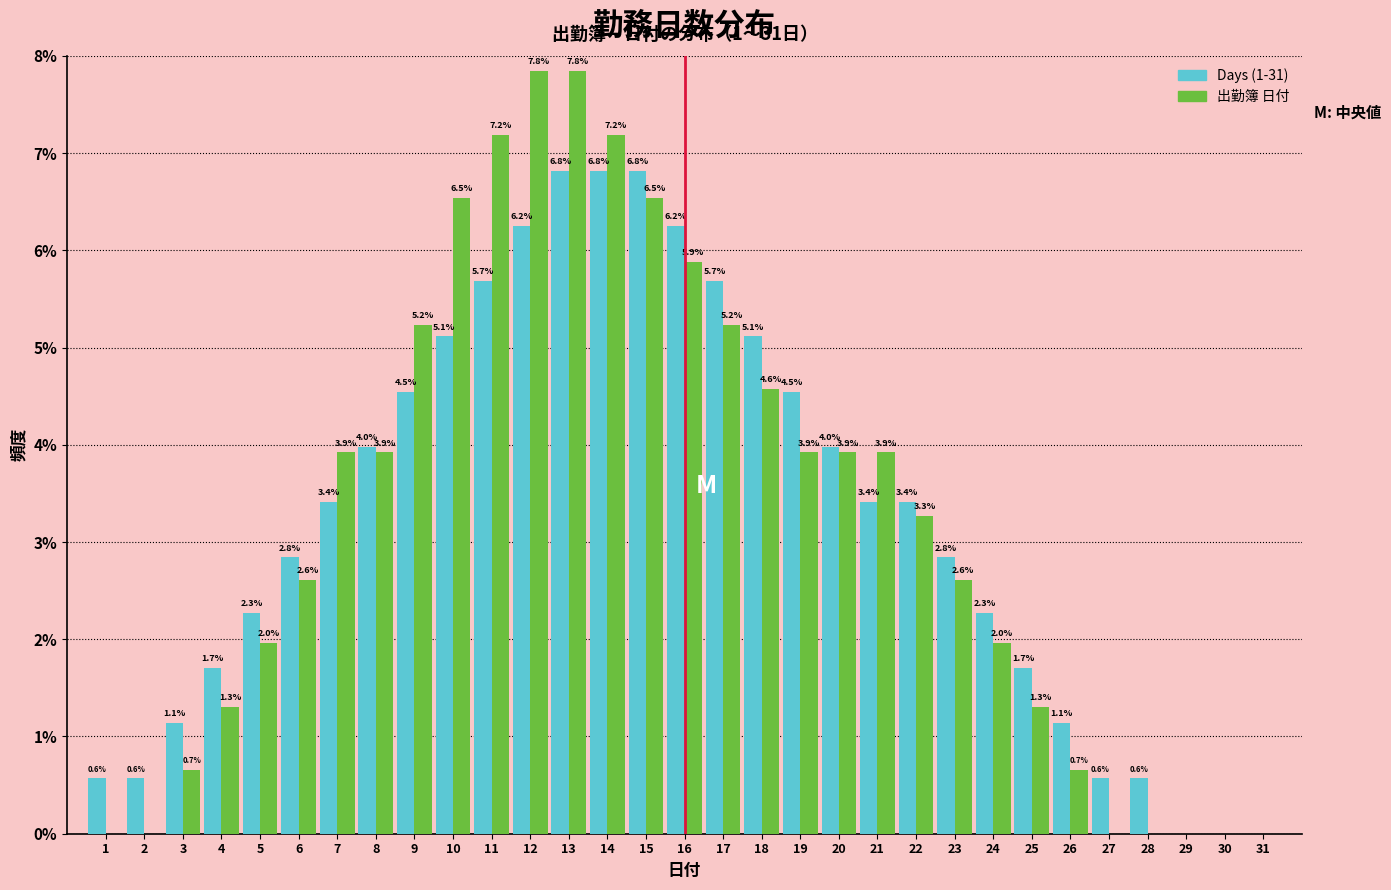

Between 20 and 27, which series saw the biggest shift?

出勤簿 日付